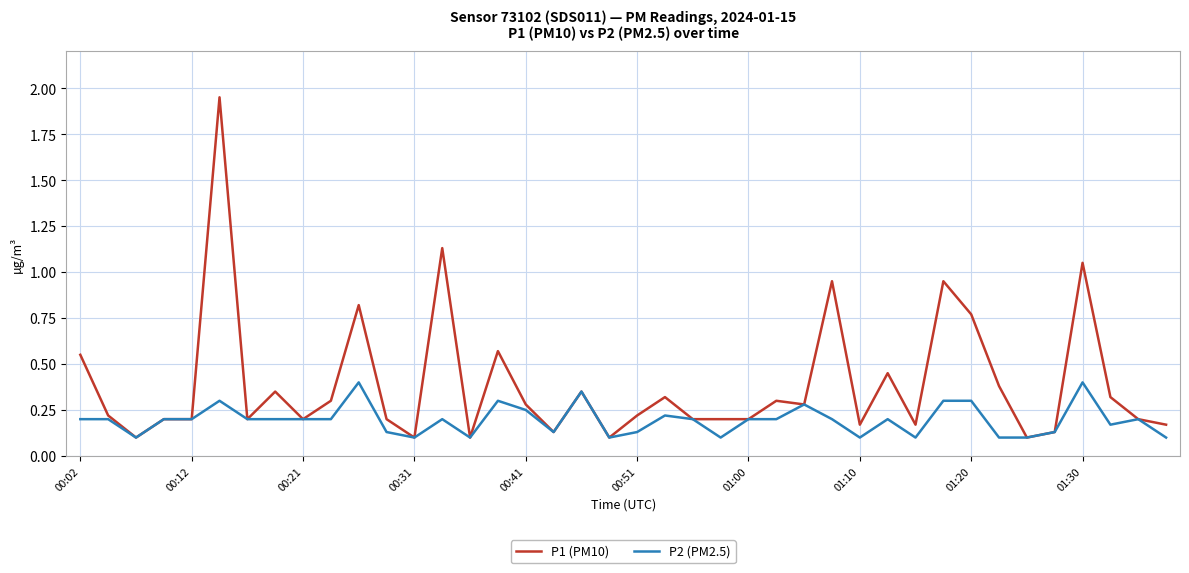

Rank the series by their maximum value, from lowest to highest.

P2 (PM2.5), P1 (PM10)